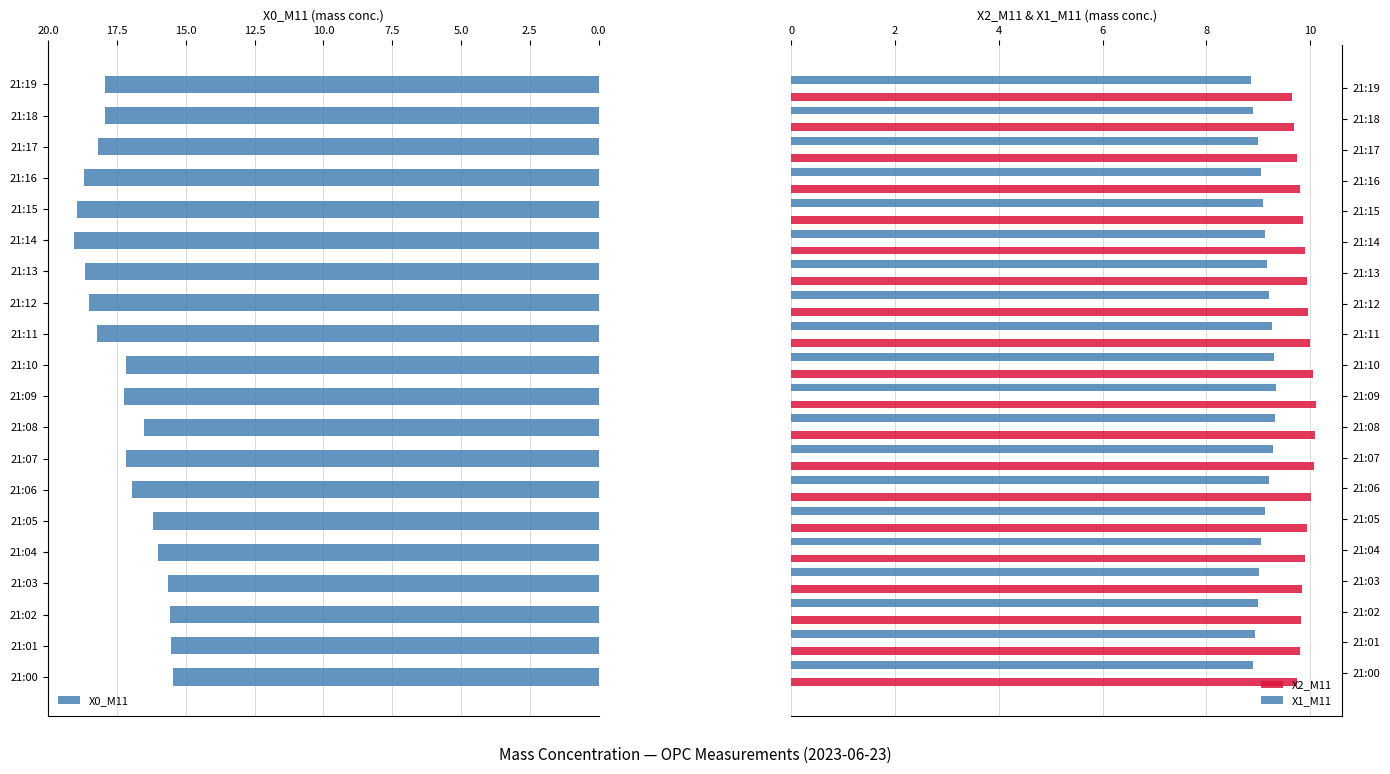

What is the smallest value displayed?

8.9